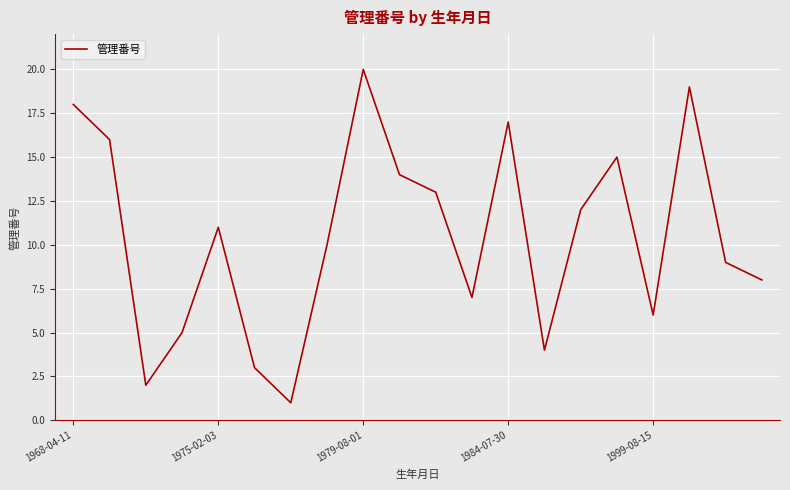

Is this an area chart (filled region under the line)?

No